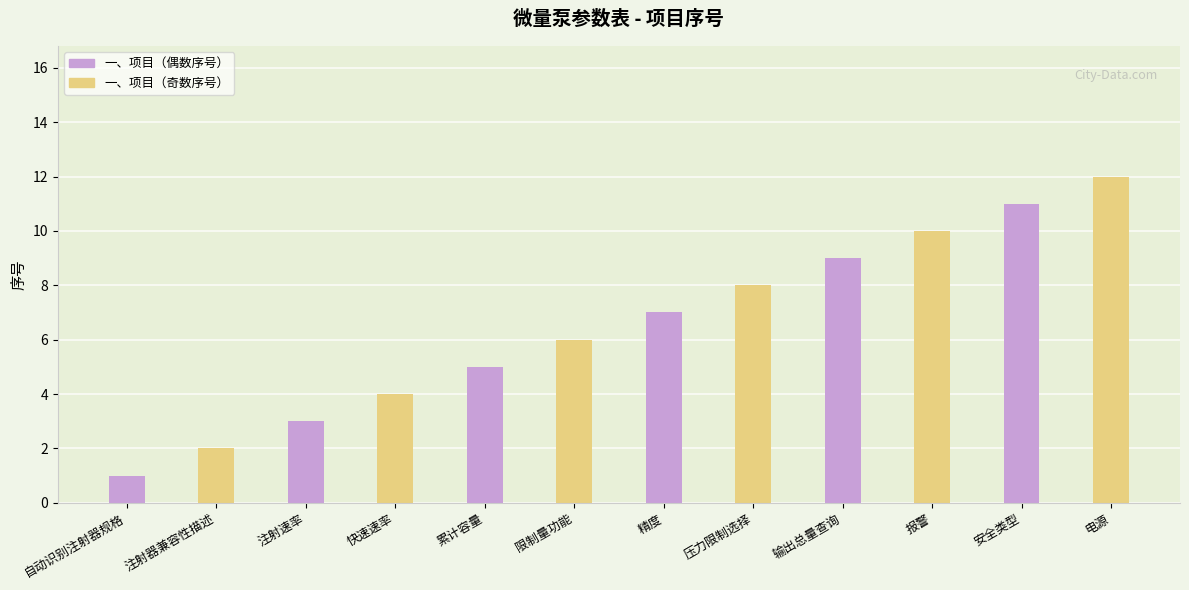

List the labels in order of value, smallest first.

自动识别注射器规格, 注射器兼容性描述, 注射速率, 快速速率, 累计容量, 限制量功能, 精度, 压力限制选择, 输出总量查询, 报警, 安全类型, 电源